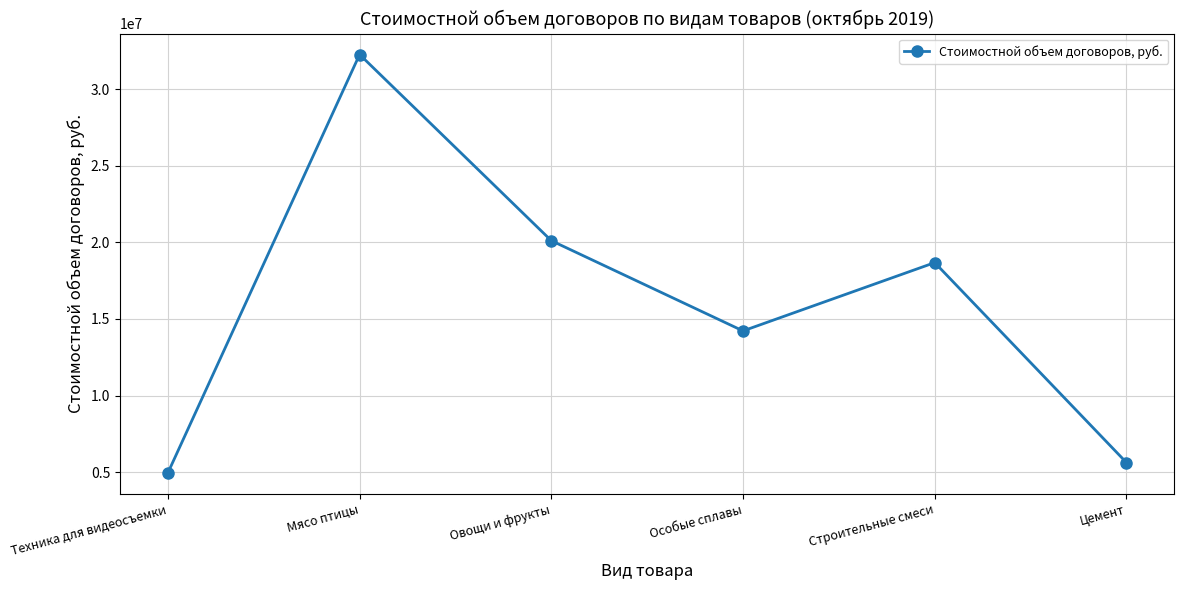

What position from the left is Мясо птицы?

2